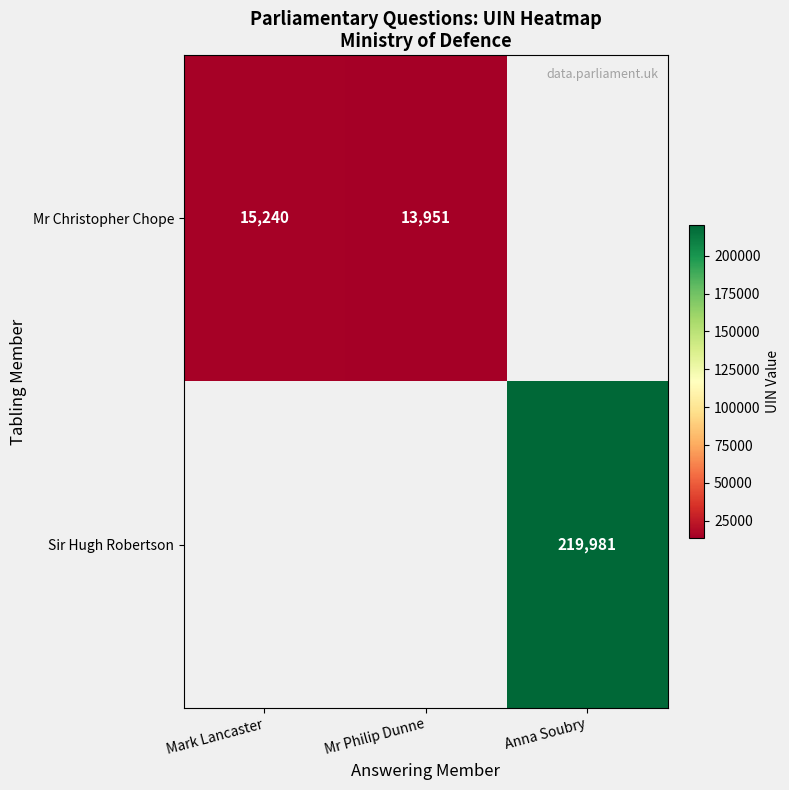

The Mr Christopher Chope series shows 7437 at Mr Philip Dunne. True or false?

False